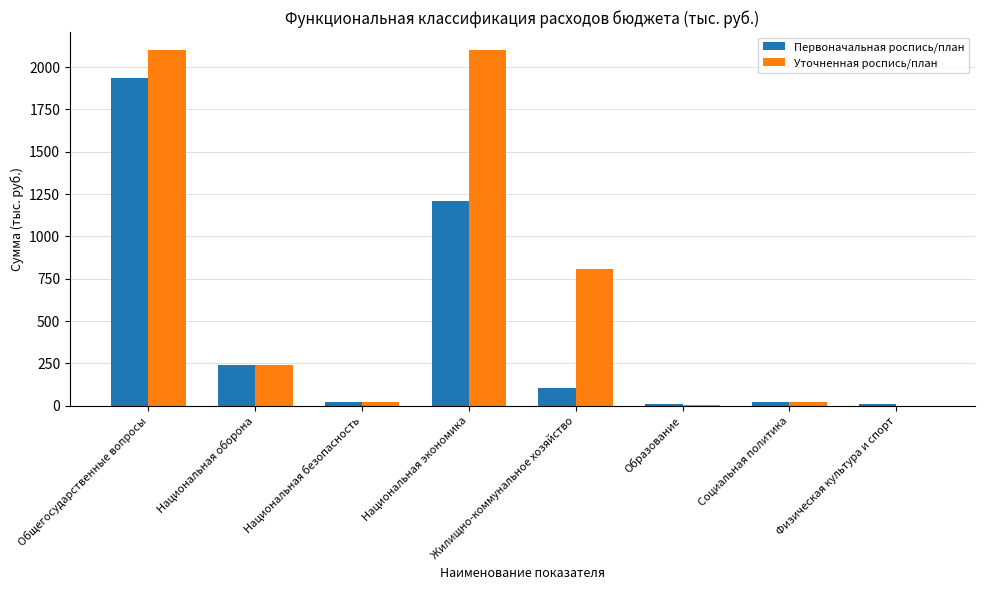

Where is Уточненная роспись/план nearest to the value 1051?

Жилищно-коммунальное хозяйство